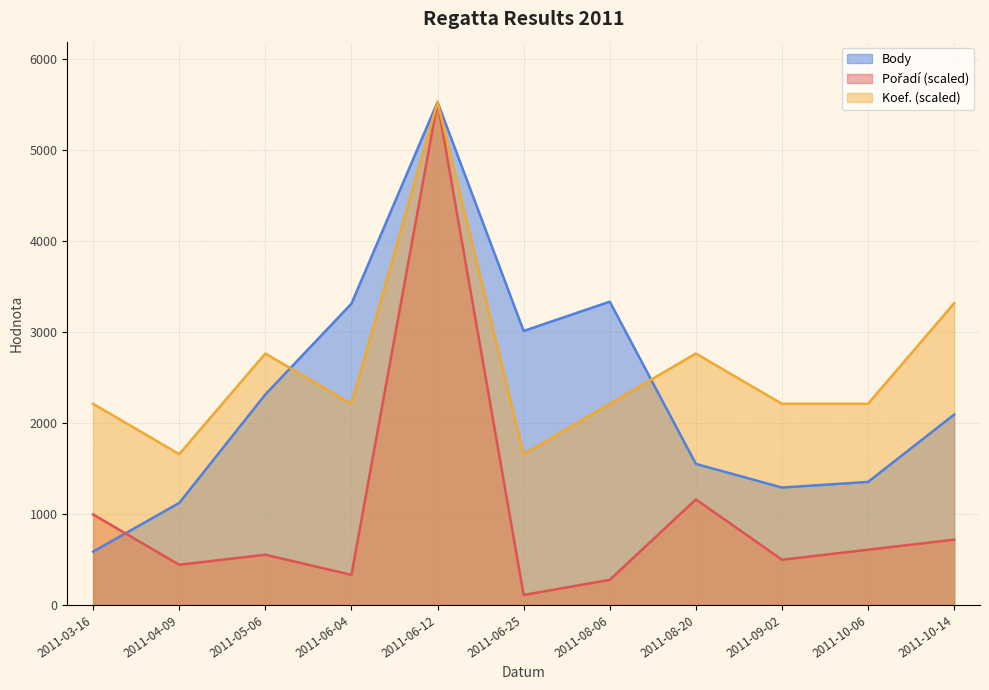

What is the average value of the Koef. series?

2613.2